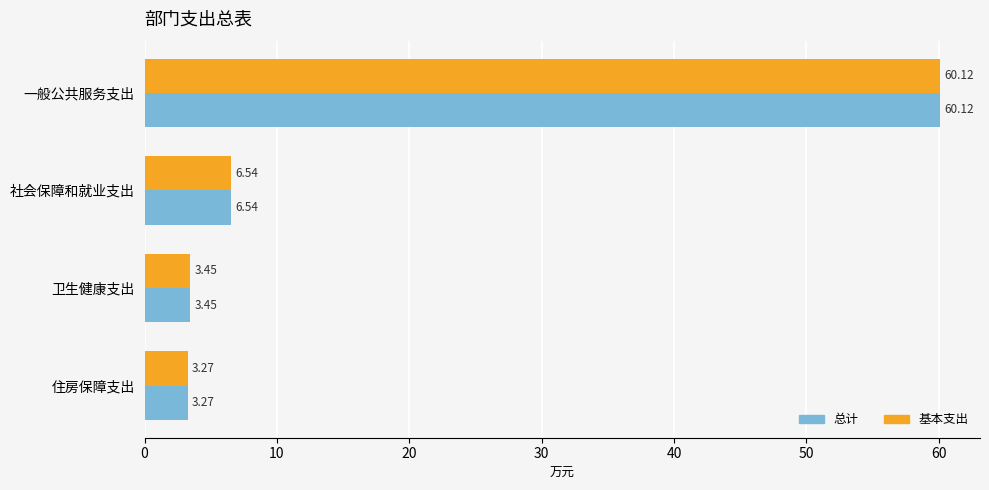

What is the maximum value shown in the chart?

60.1